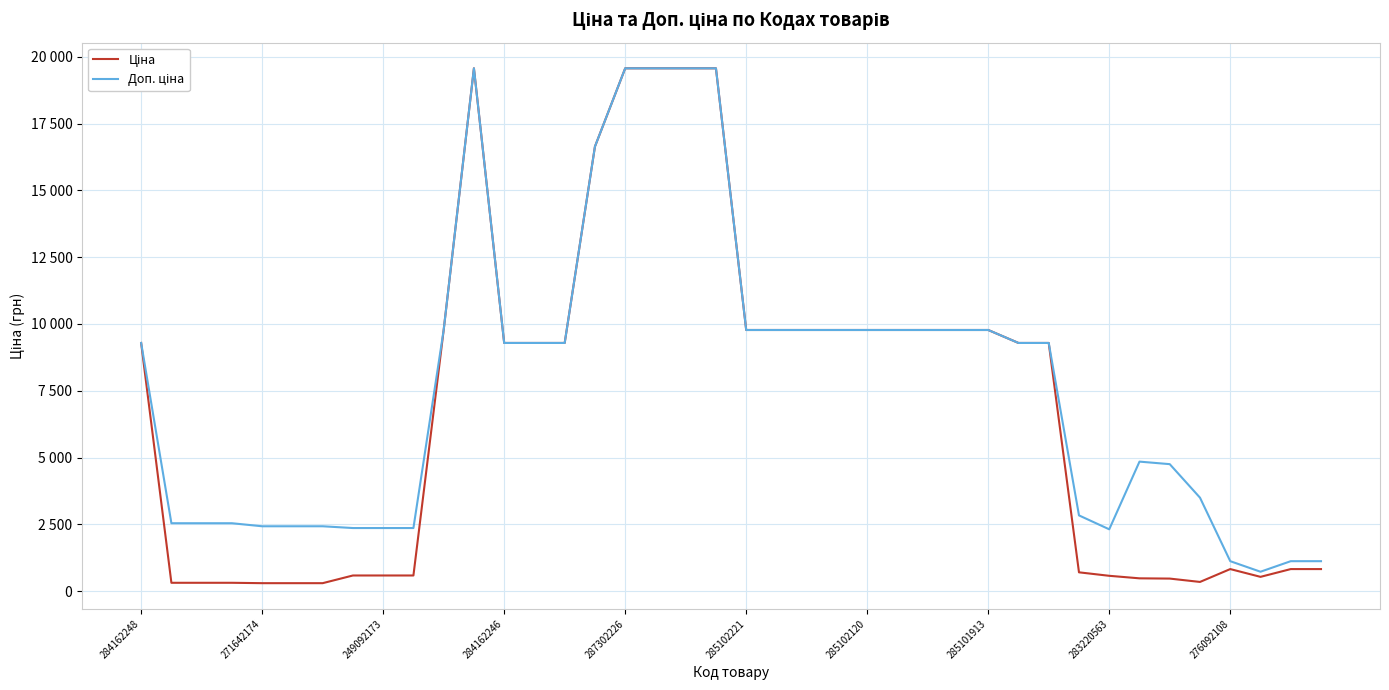

Does the chart have visible grid lines?

Yes